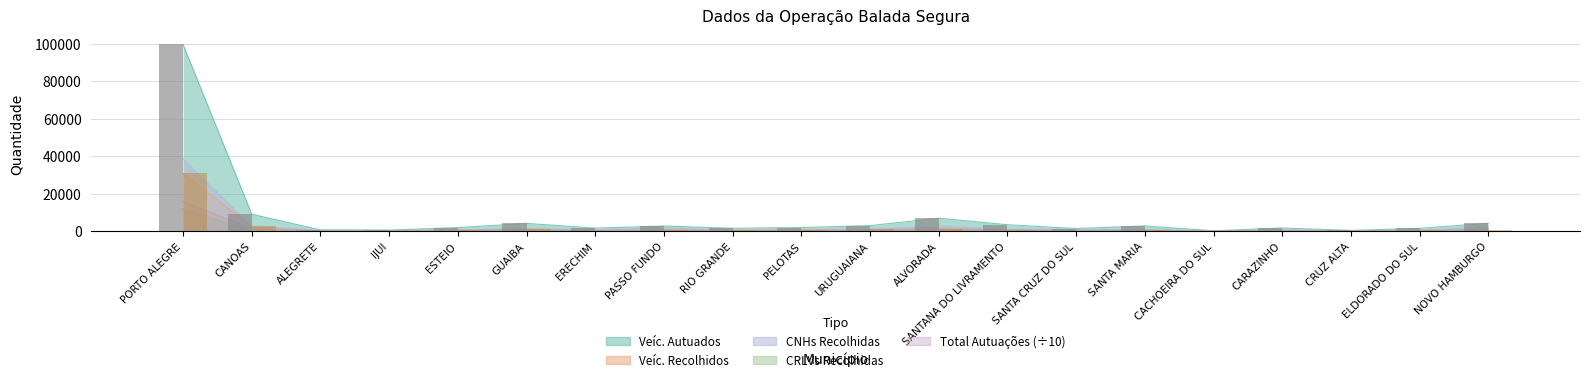

What position from the left is GUAIBA?

6